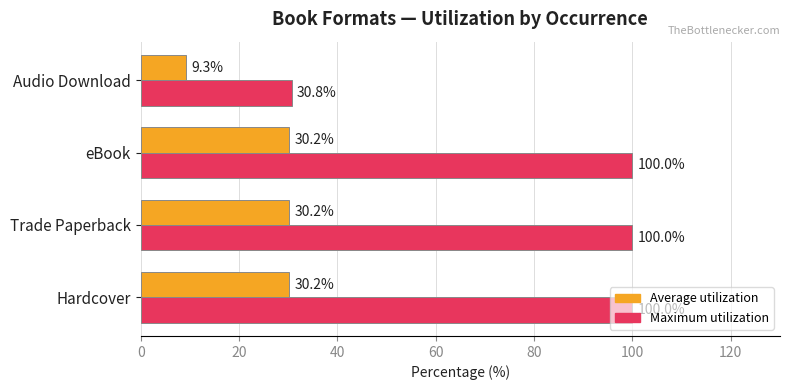

How many values in the Maximum utilization series are below 100?

1